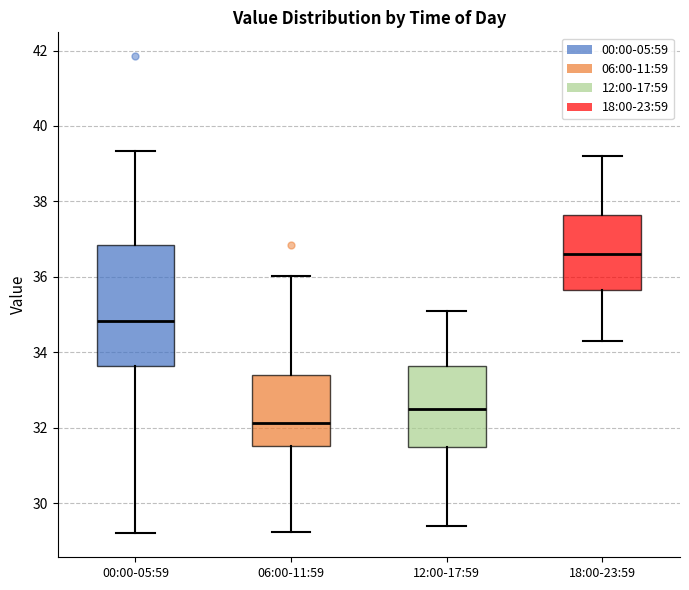

Reading left to right, read every box against the y-axis: the position of its median line, the range the box covers, and the ends of its whiskers. The values are not printed on the chart, so give them approximately, as read against the axis.

00:00-05:59: median 34.8, box 33.6 to 36.8, whiskers 29.2 to 39.4
06:00-11:59: median 32.2, box 31.6 to 33.4, whiskers 29.2 to 36.0
12:00-17:59: median 32.6, box 31.6 to 33.6, whiskers 29.4 to 35.2
18:00-23:59: median 36.6, box 35.6 to 37.6, whiskers 34.4 to 39.2